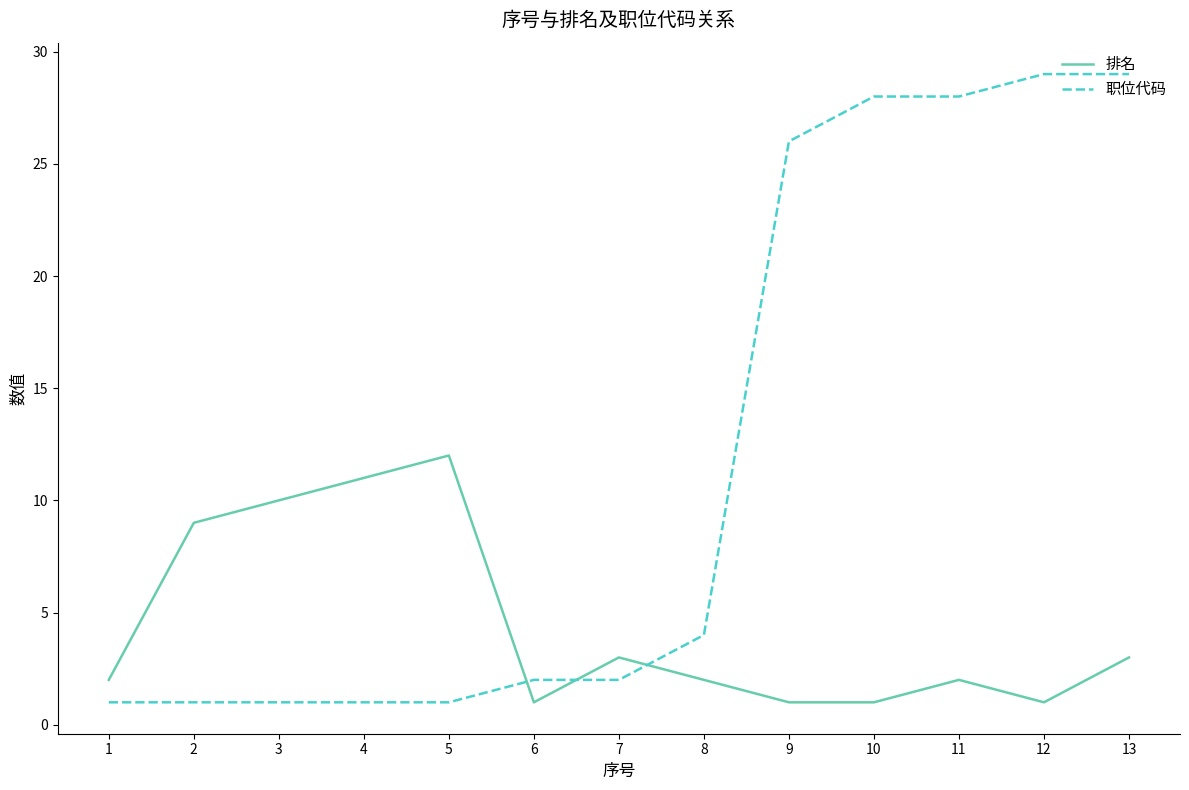

Which series changed the most between 5 and 12?

职位代码